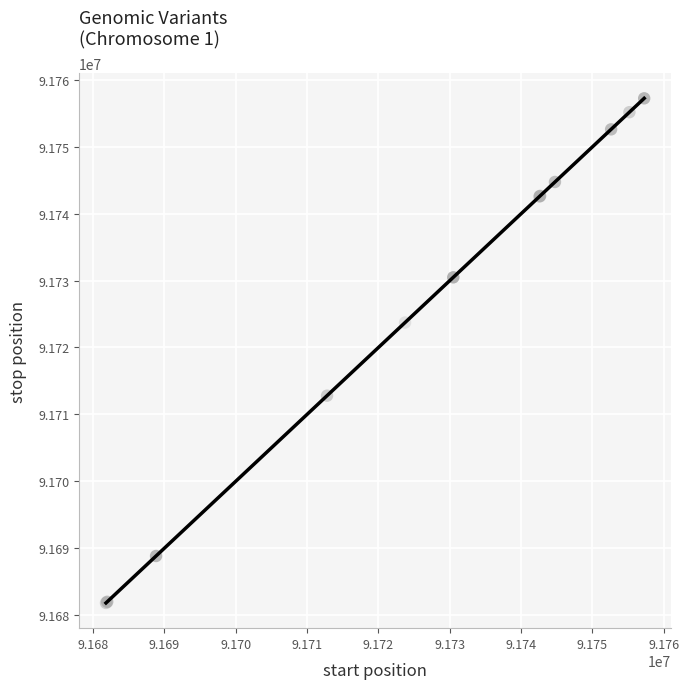

What Y value in the scatter plot is closest to 91719531?

91723728